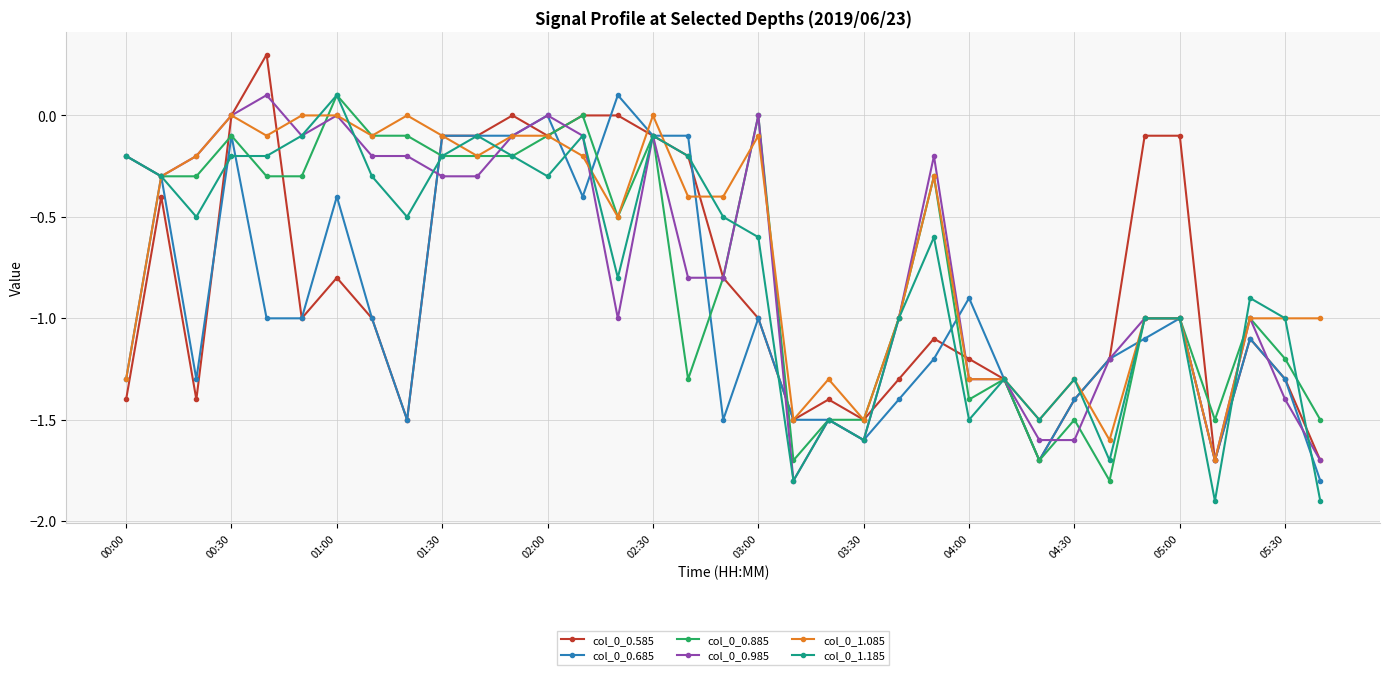

What is the value of the col_0_1.185 point at the 27th from the left?

-1.5